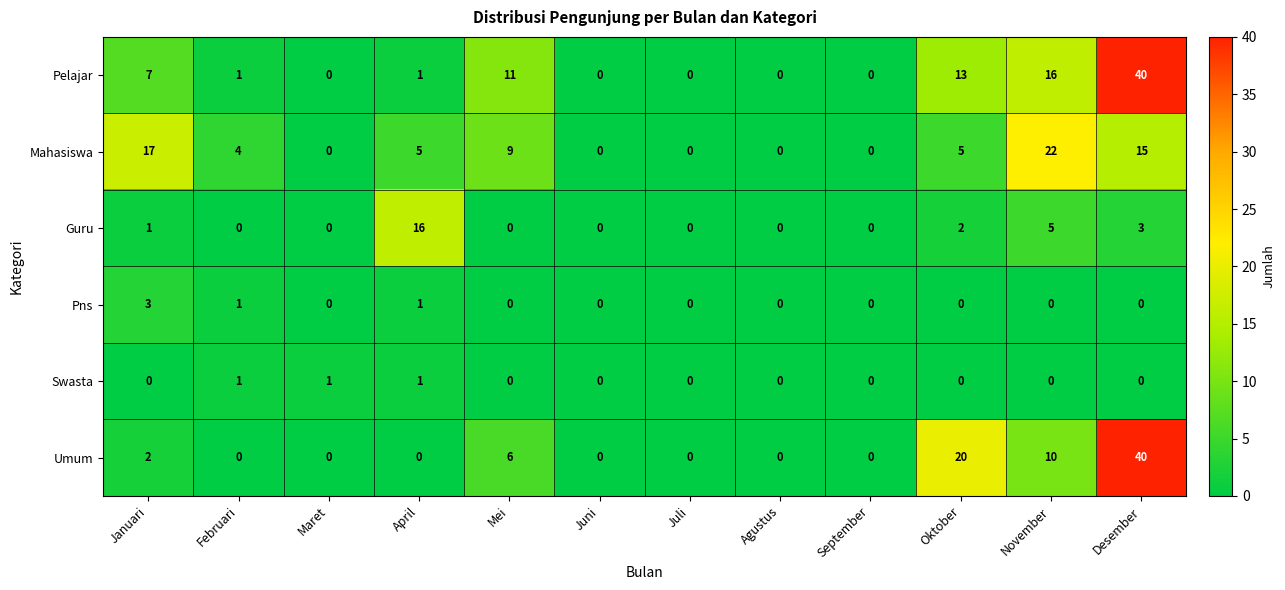

At which category is the sum across all series the highest?

Desember